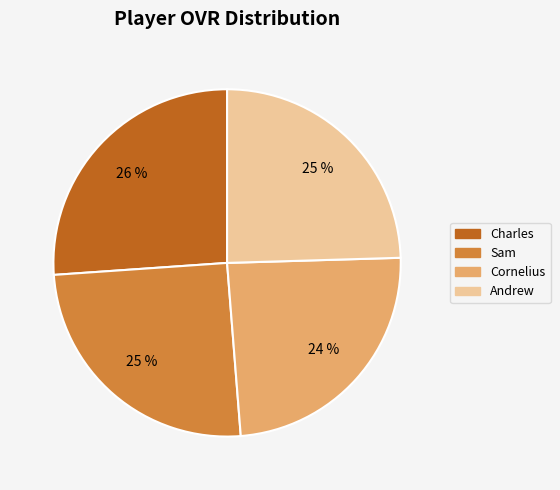

To the nearest percent, what is the average slice percentage?

25%